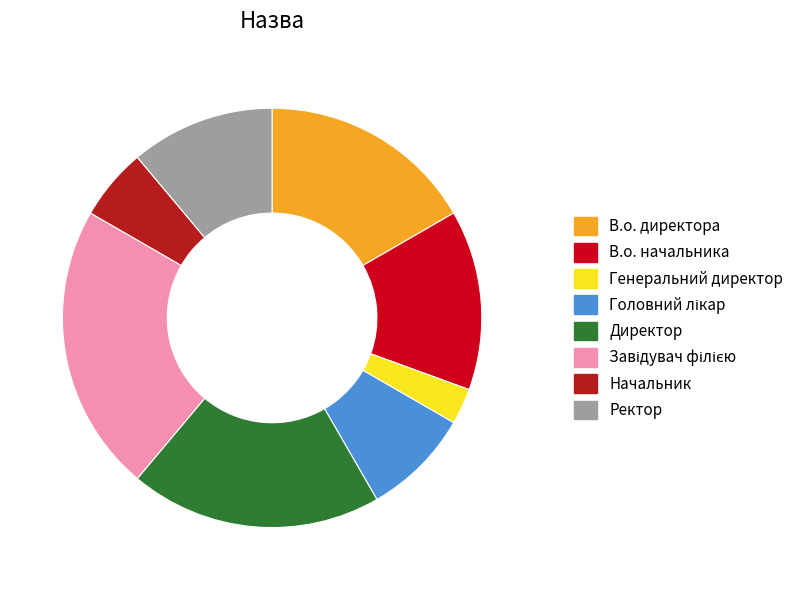

Count the number of slices in the pie.

8